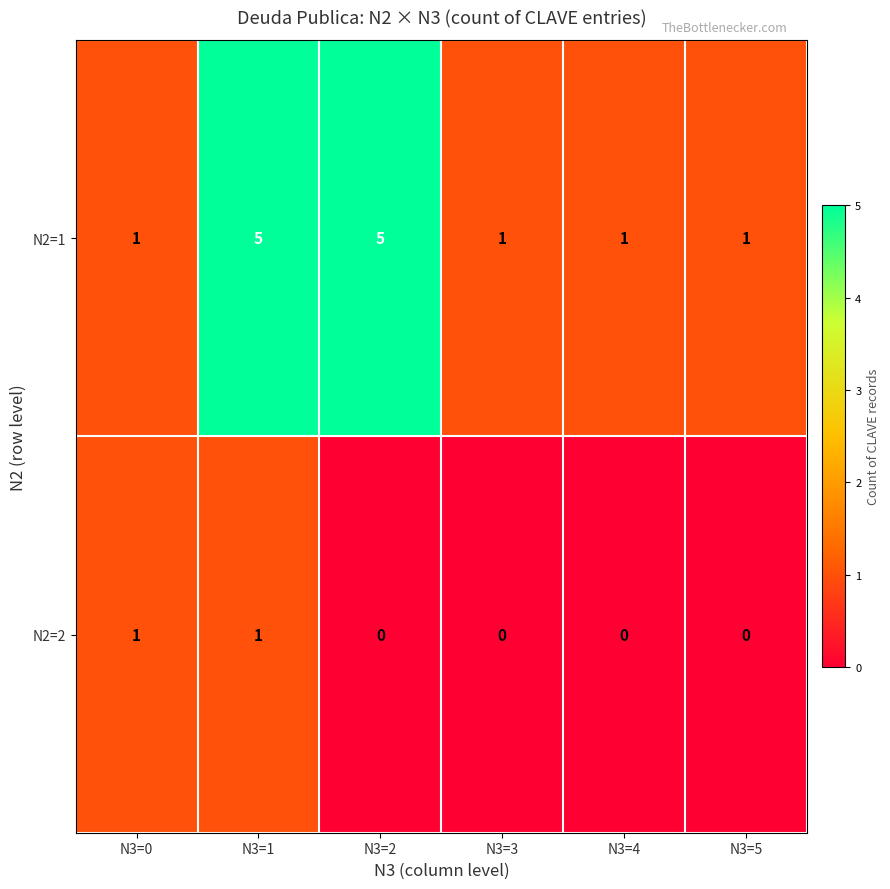

At how many categories does at least one series exceed 0?

6